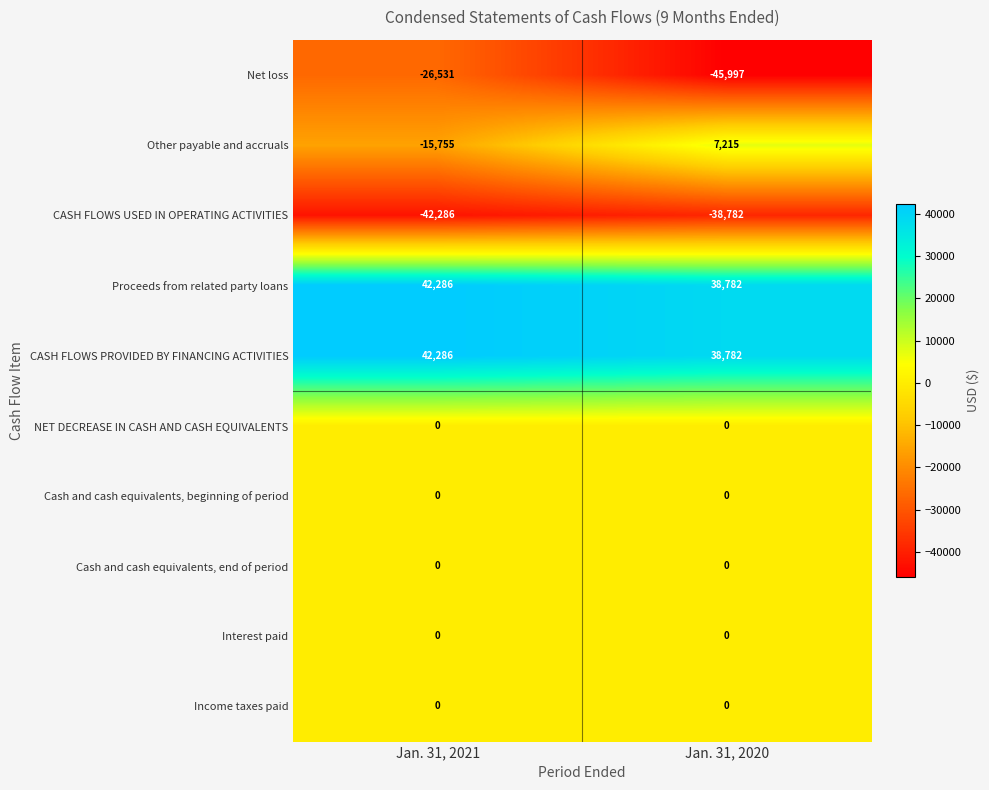

What is the smallest value displayed?

-45997